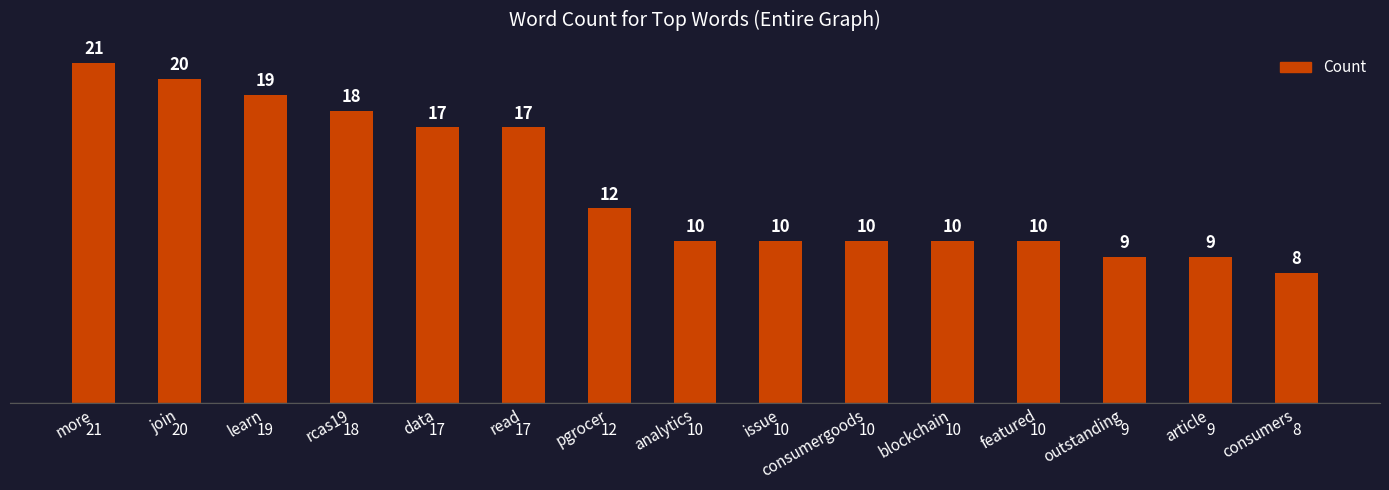

What is the difference between the values at data and analytics?

7